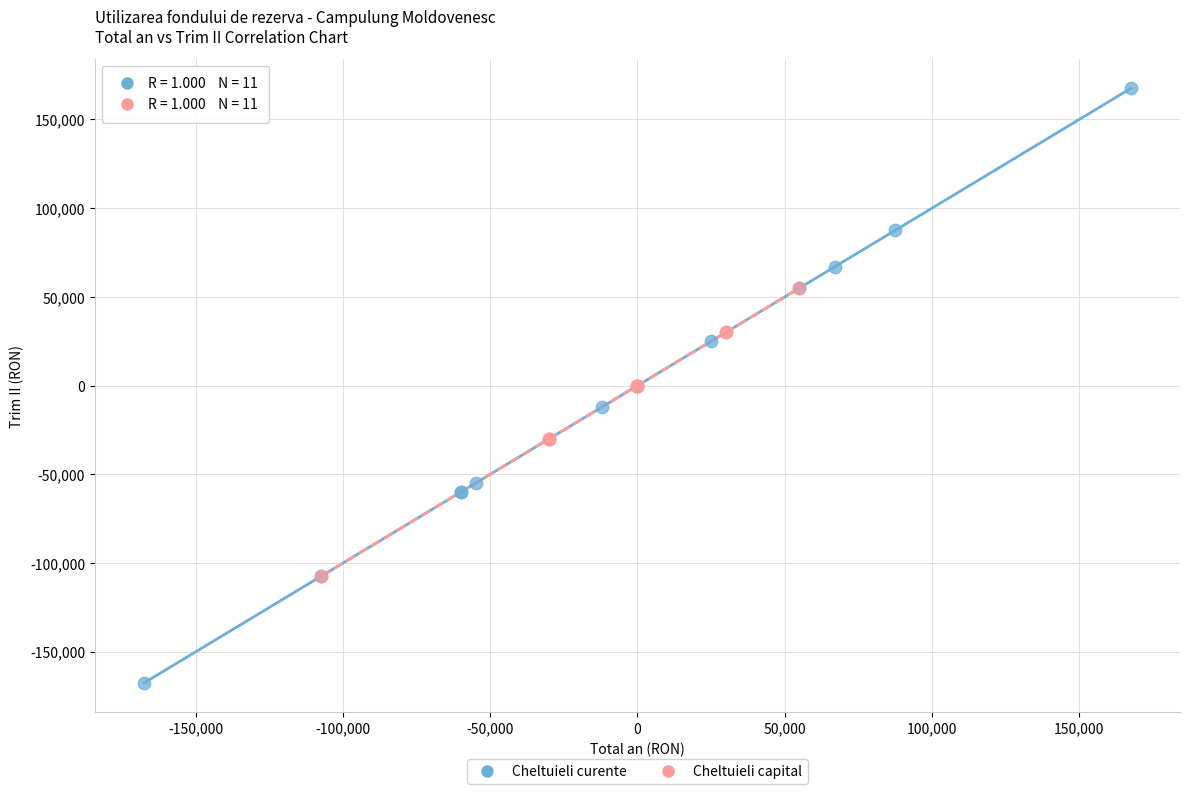

Which series contains the highest Y value?

Cheltuieli curente